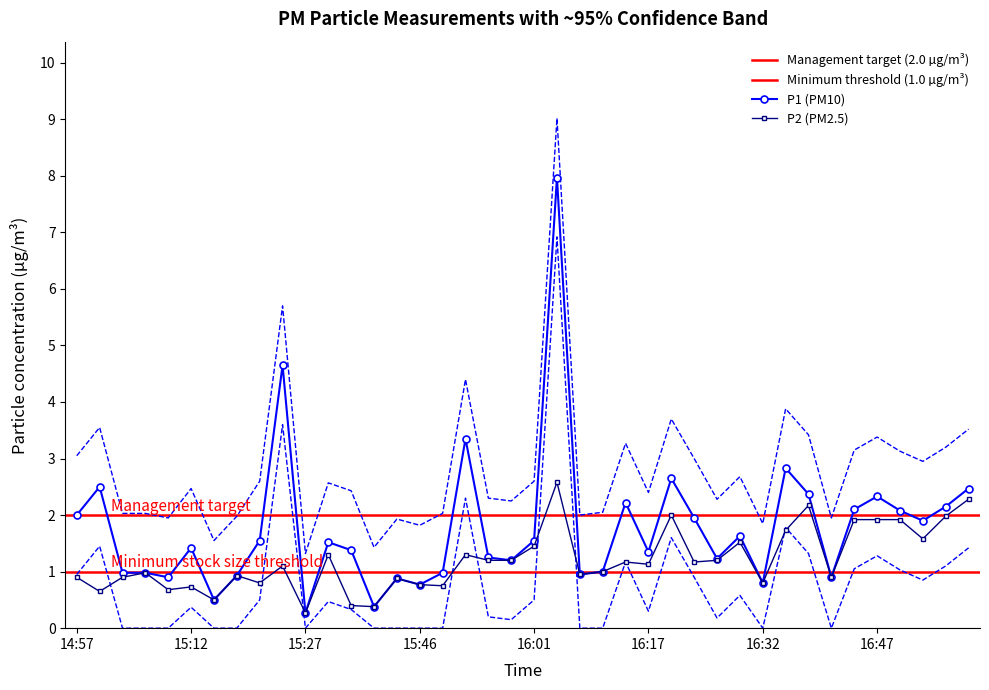

How many lines are shown in the chart?

2